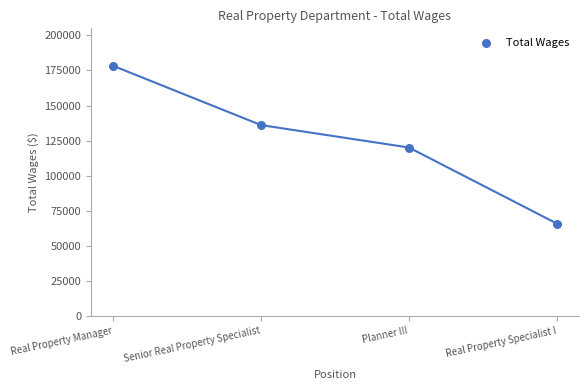

What is the range of Y values (max minus min)?

112369